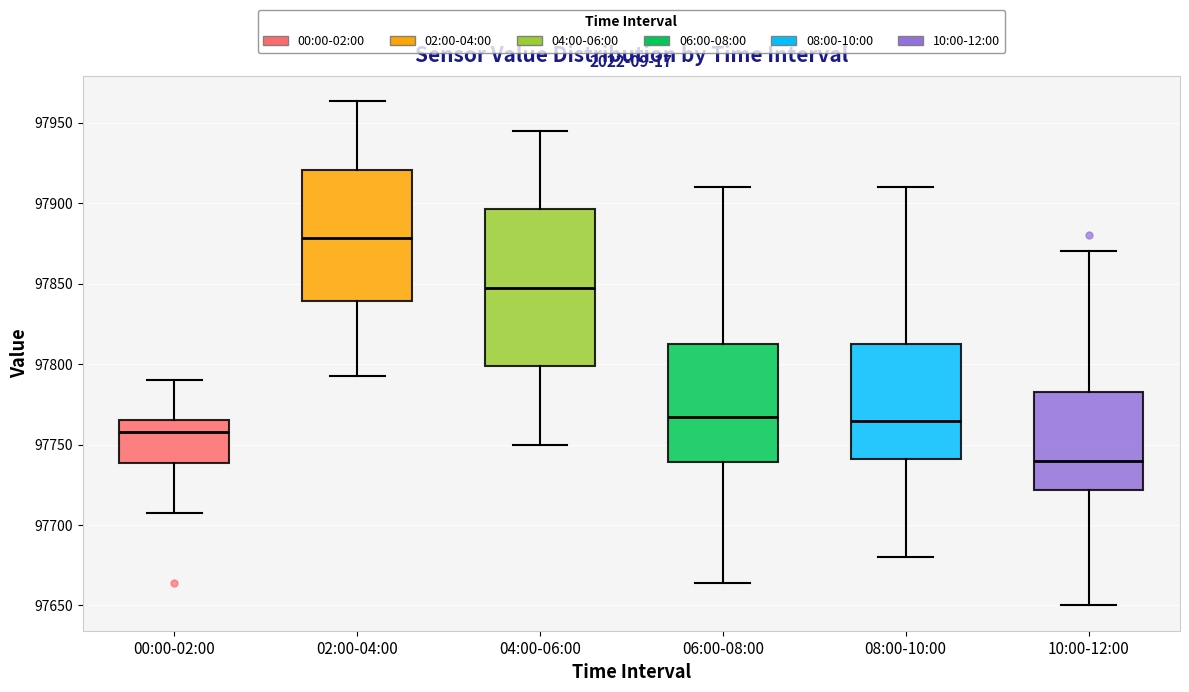

Which box has the highest median line?

02:00-04:00